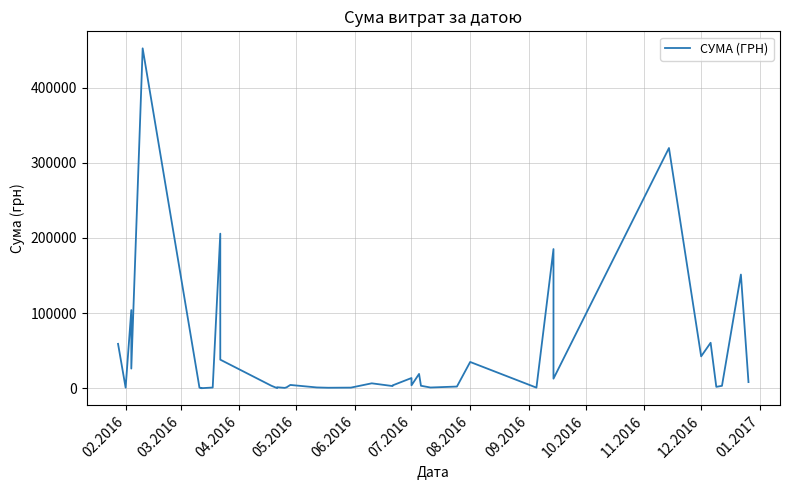

How many data points are less than 3973?

20